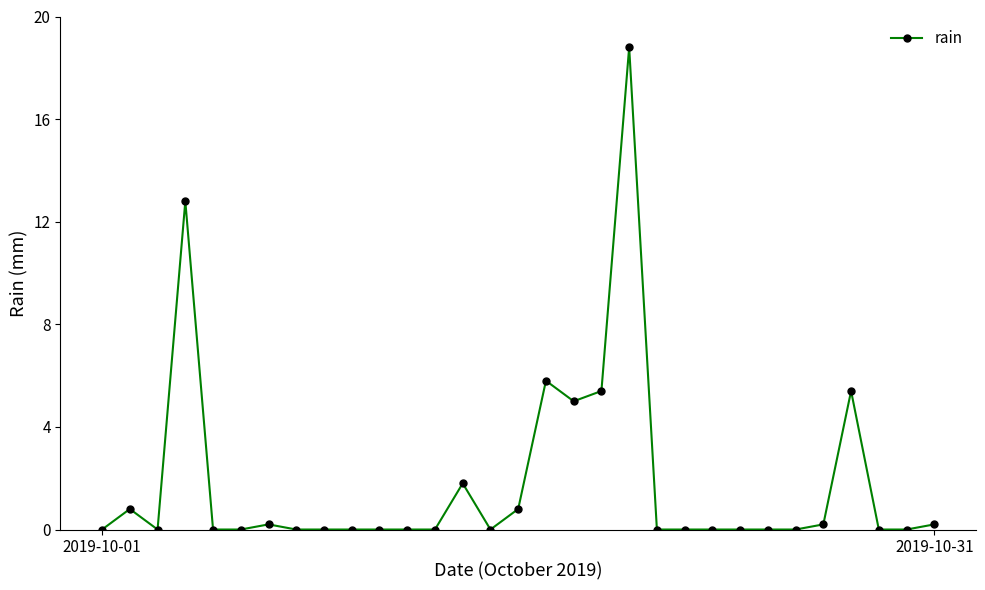

How many data points does each series have?

31